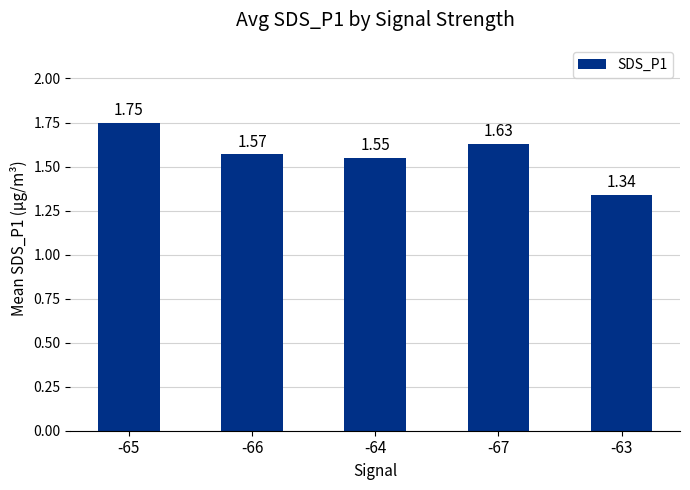

What is the difference between the maximum and minimum values?

0.4